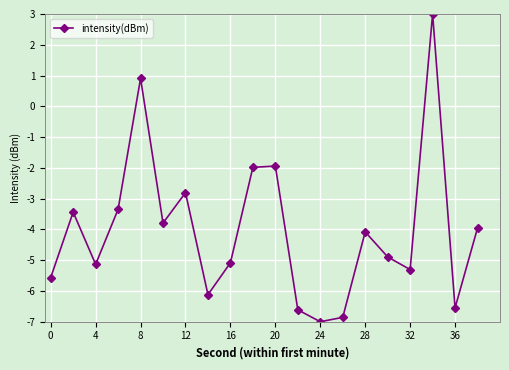

What is the sum of all values?

-80.6